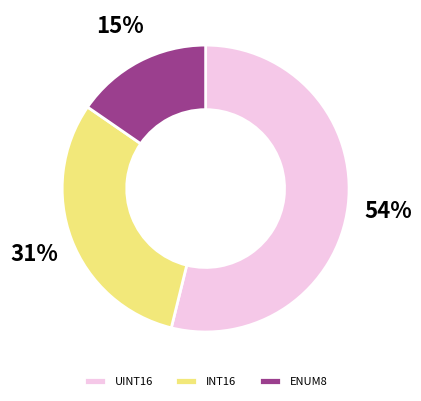

Combined, do ENUM8 and INT16 account for over 50%?

No